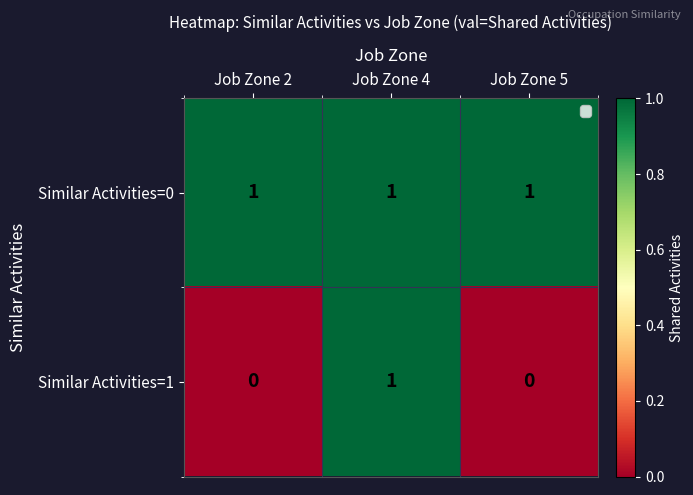

Which series changed the most between Job Zone 2 and Job Zone 4?

Similar Activities=1